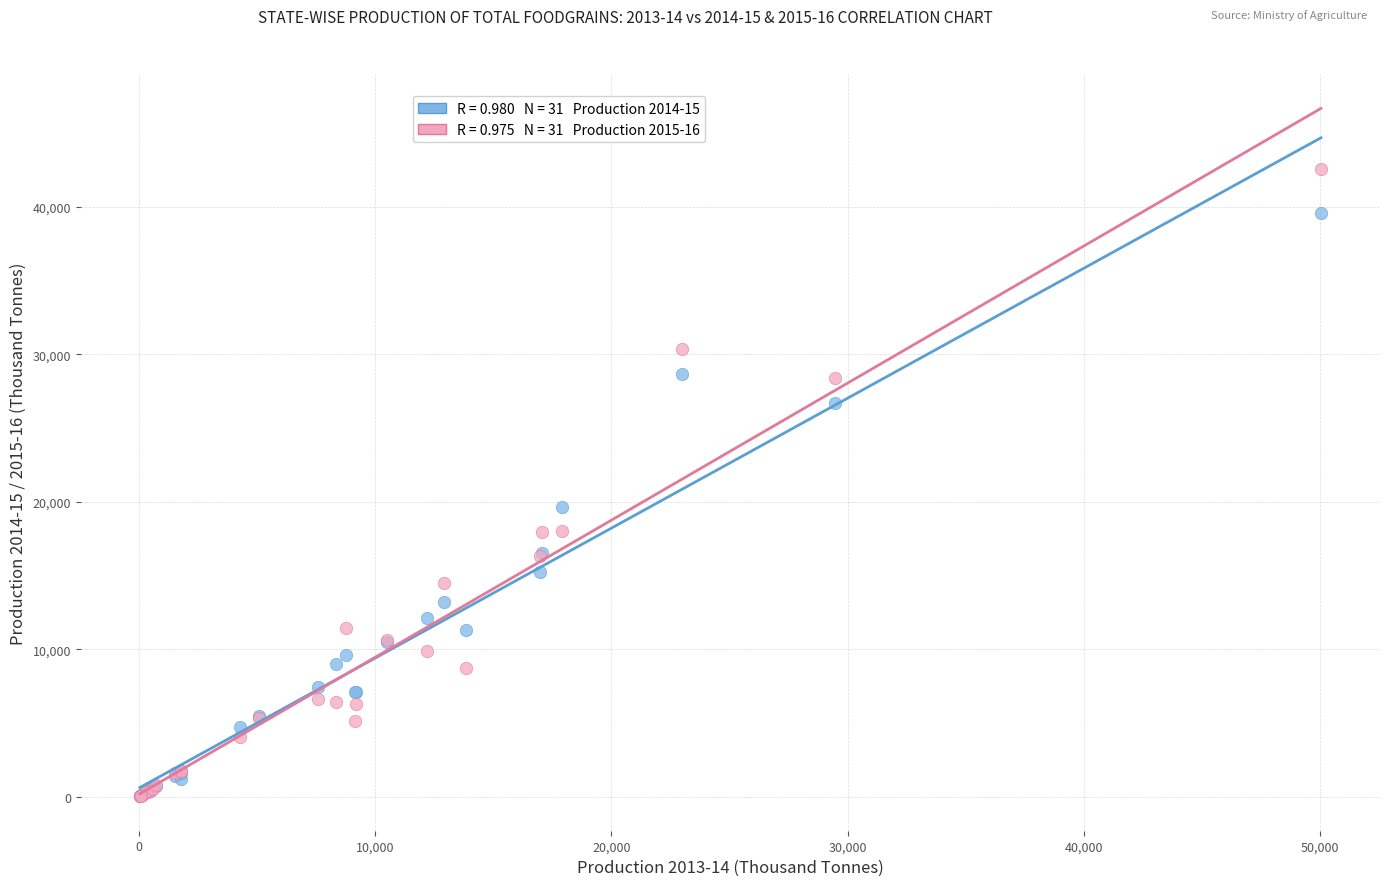

Across all series, what Y value is closest to 21297?

19621.9